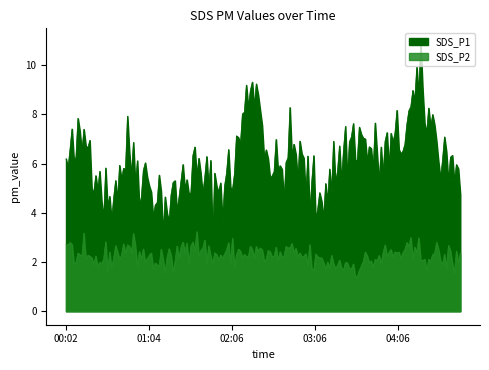

True or false: SDS_P1 and SDS_P2 cross at least once.

False